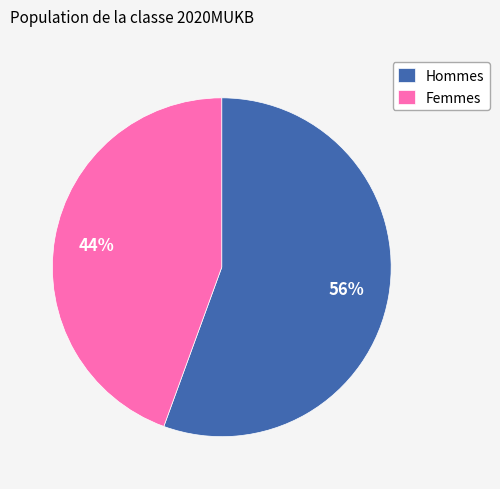

To the nearest percent, what is the average slice percentage?

50%